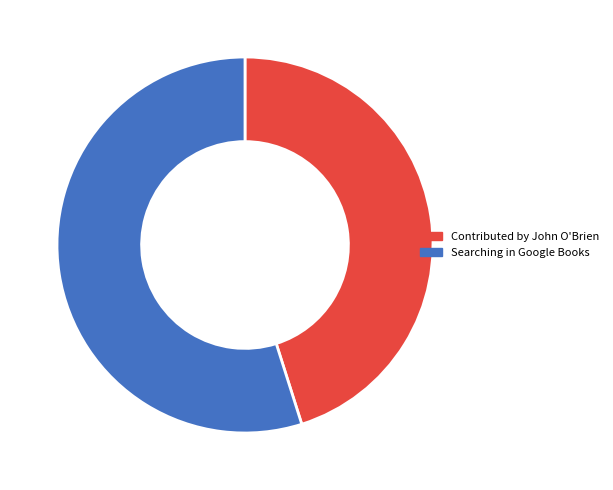

Which category accounts for the majority?

Searching in Google Books